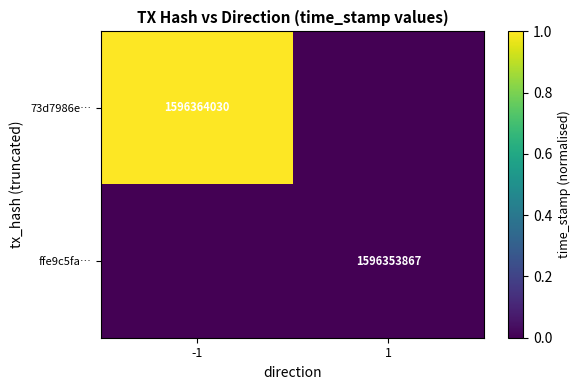

Is it true that 73d7986e… equals 2686768310 at -1?

False